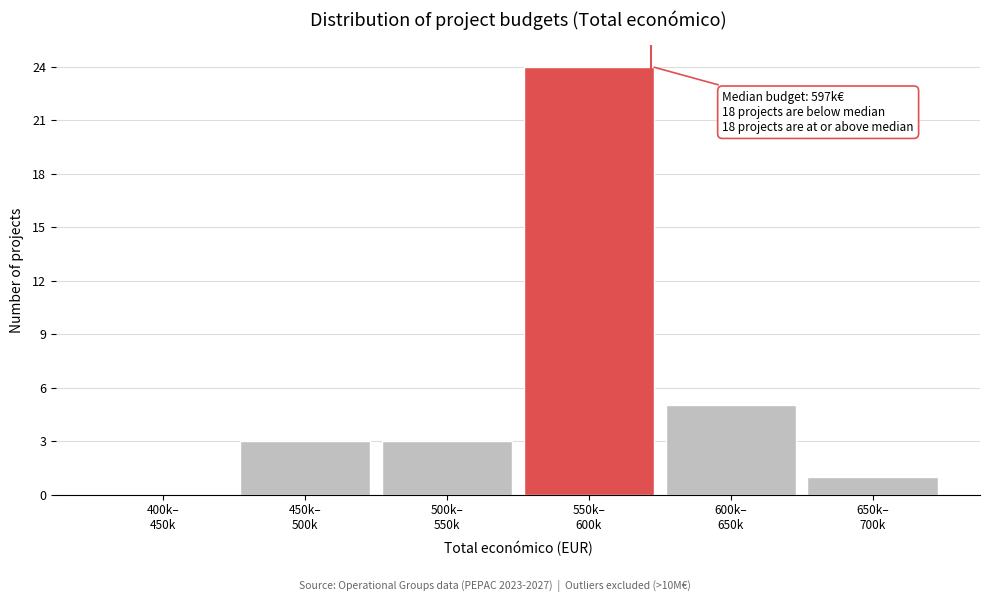

What is the maximum value shown in the chart?

24